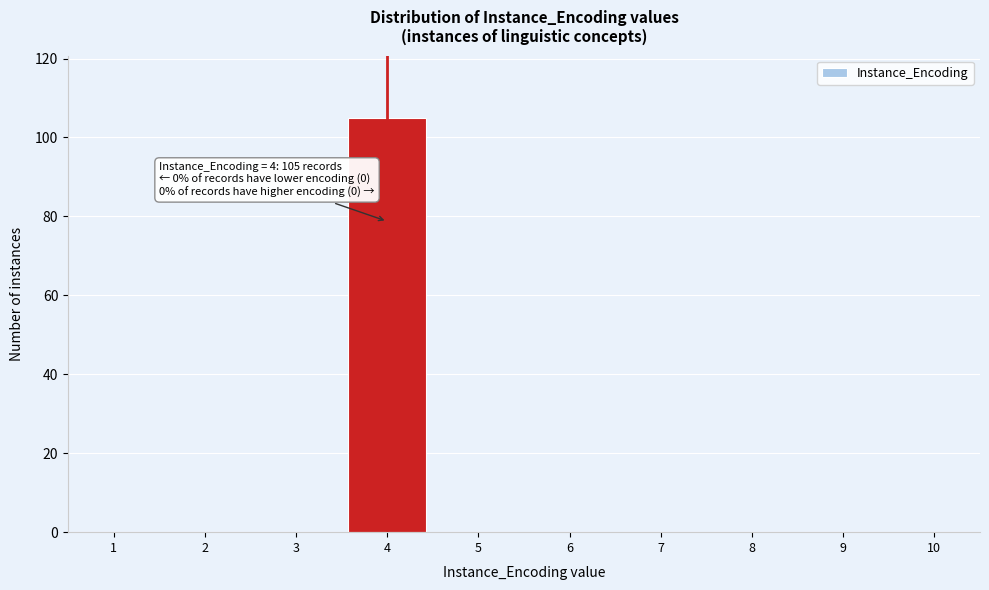

Reading right to left, what are all the values shown in this chart?

10=0	9=0	8=0	7=0	6=0	5=0	4=105	3=0	2=0	1=0